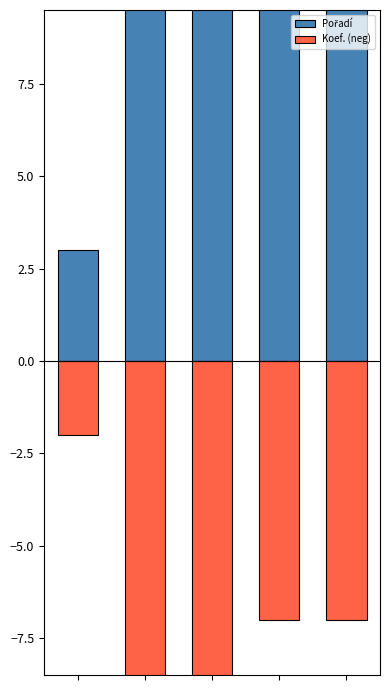

What is the value of the Pořadí bar at the 5th from the left?

21